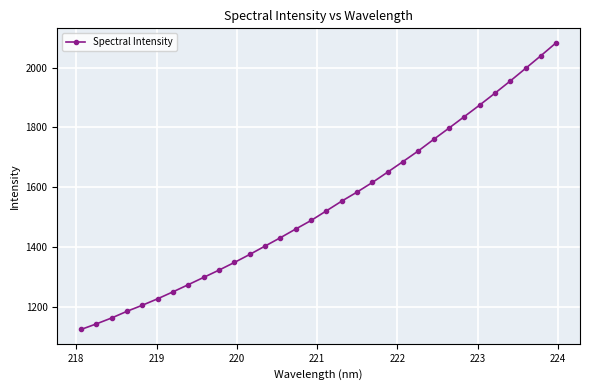

What is the difference between the maximum and minimum values?

959.2